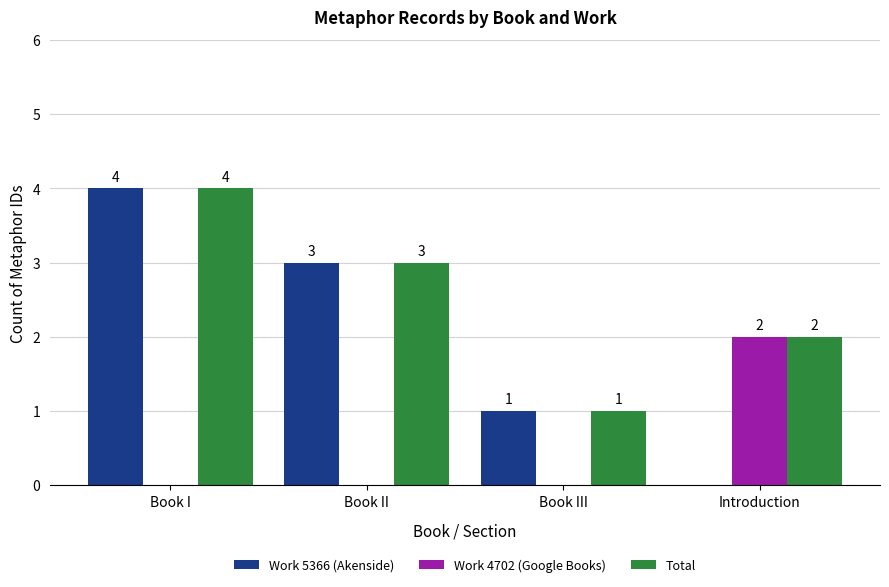

How many Total values are between 2 and 4?

3